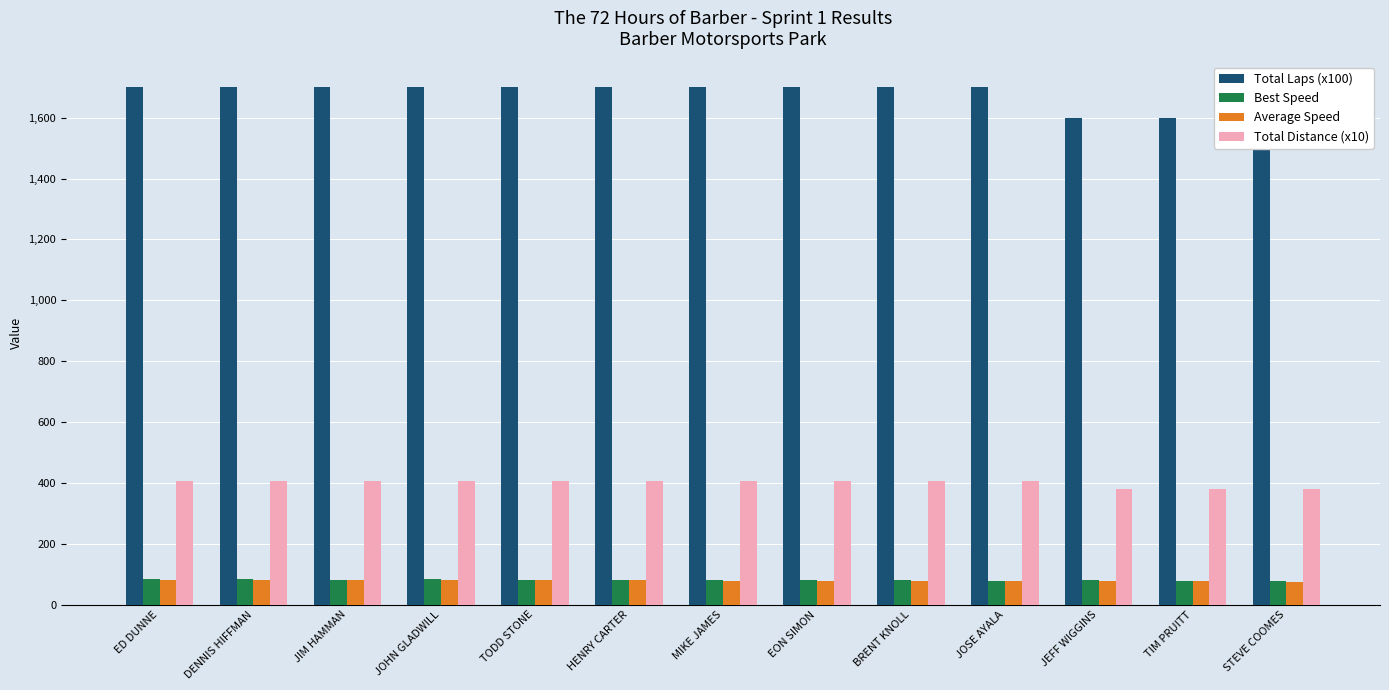

What is the difference between the Average Speed values at EON SIMON and TODD STONE?

1.5